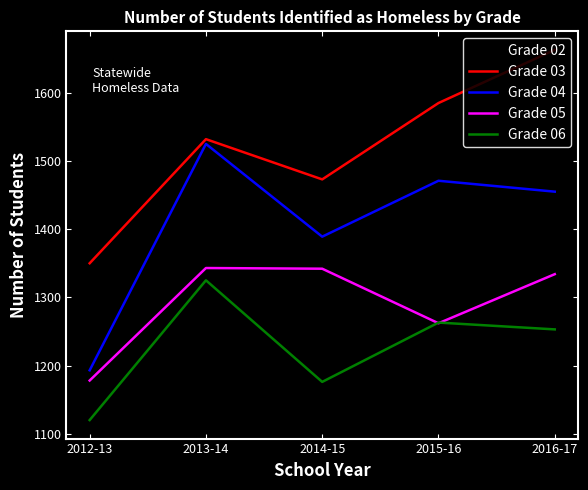

What is the total value across all series at 2013-14?

7382